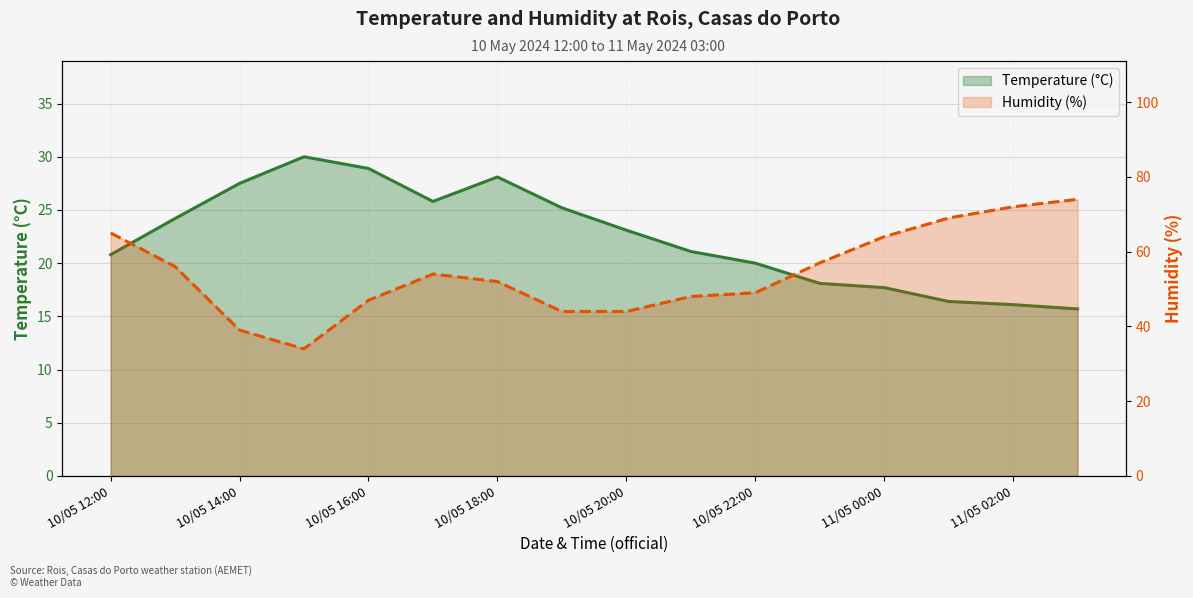

Rank the series at 11/05 02:00 from highest to lowest value.

Humidity (%), Temperature (°C)